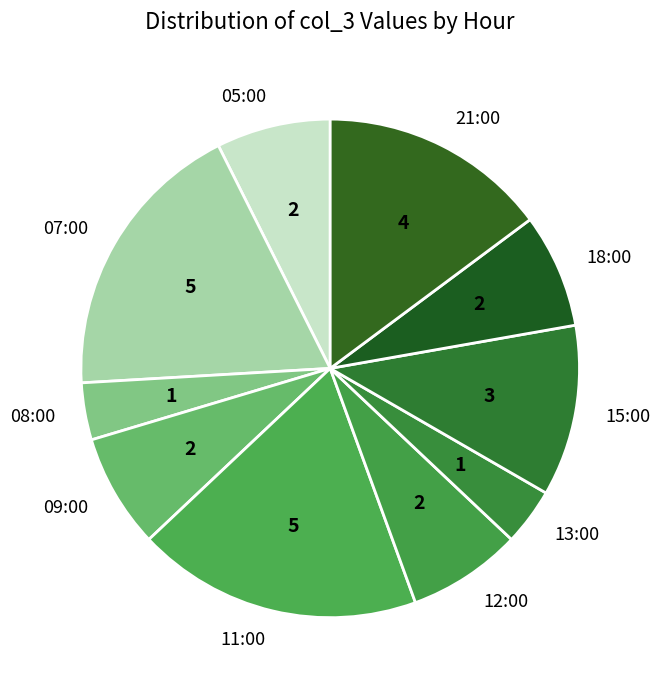

Is it true that 09:00 is 7% of the pie?

True